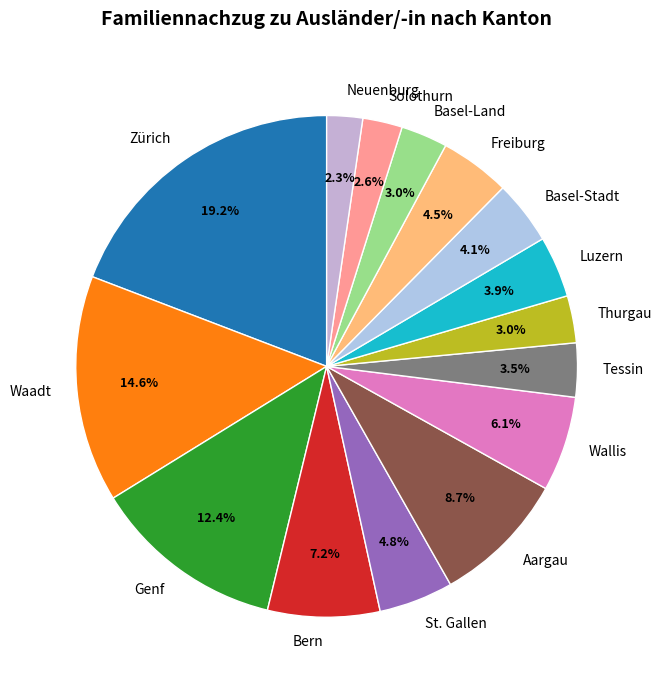

True or false: Genf accounts for 12% of the total.

True